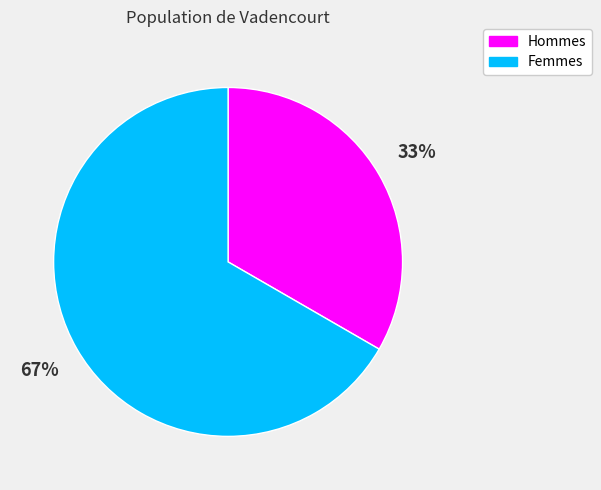

To the nearest percent, what is the average slice percentage?

50%